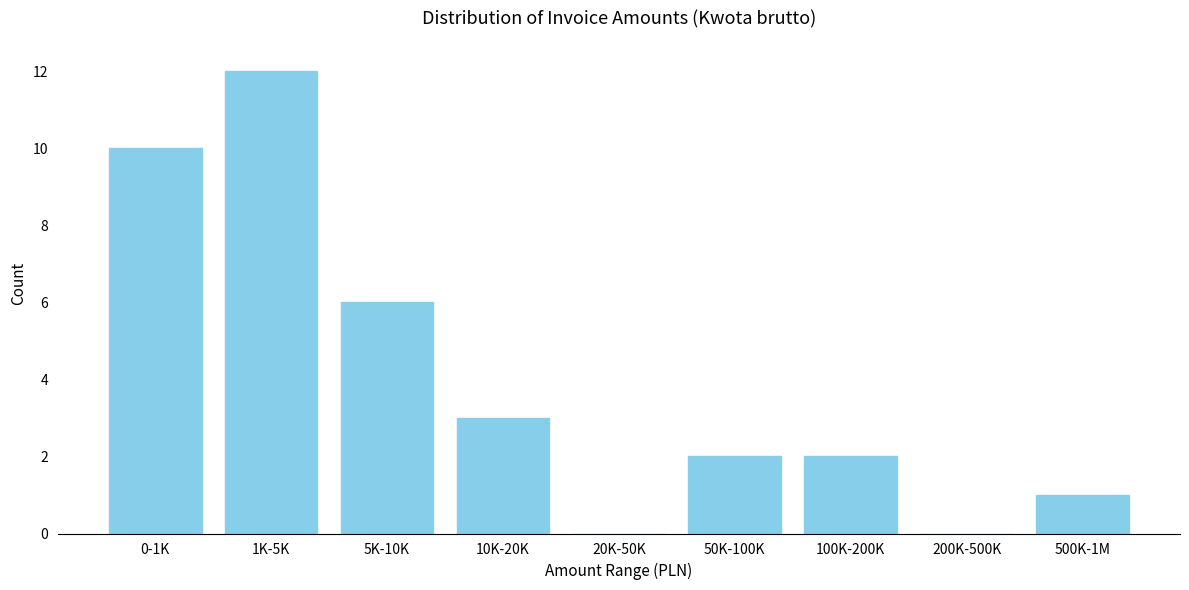

Reading right to left, what are all the values shown in this chart?

500K-1M=1	200K-500K=0	100K-200K=2	50K-100K=2	20K-50K=0	10K-20K=3	5K-10K=6	1K-5K=12	0-1K=10